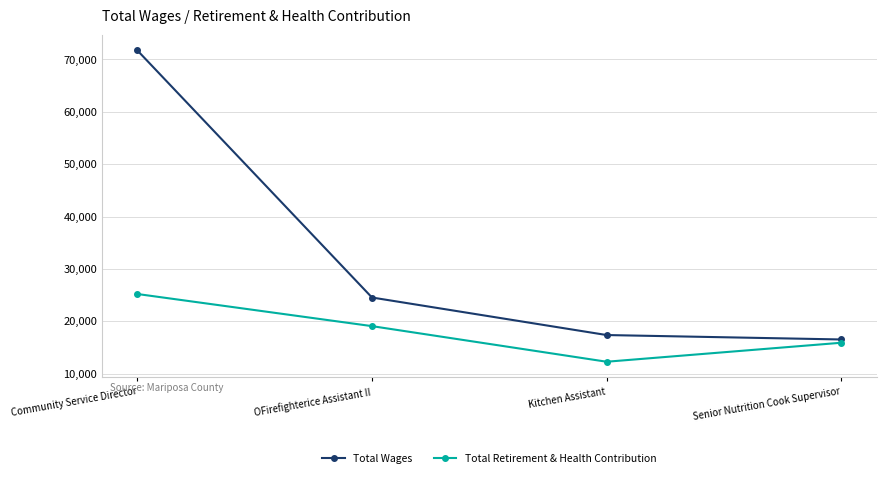

At which label does Total Wages first exceed 24552?

Community Service Director